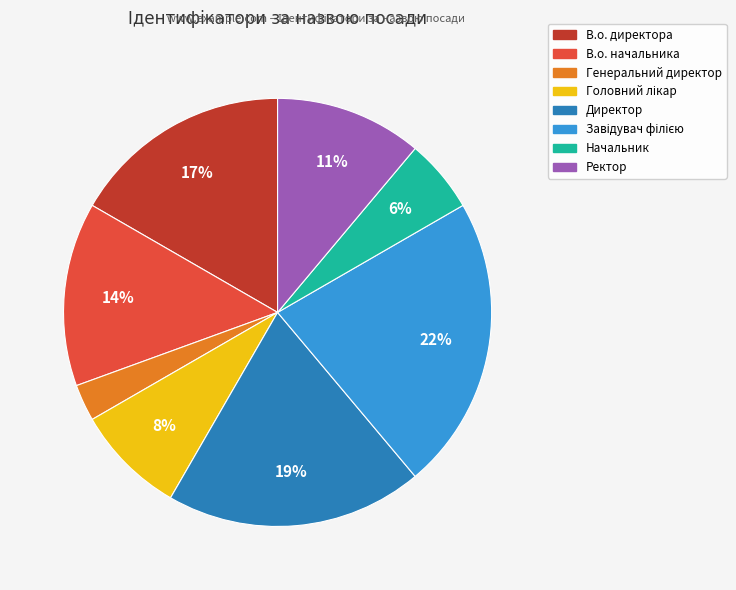

How many segments does this pie chart have?

8